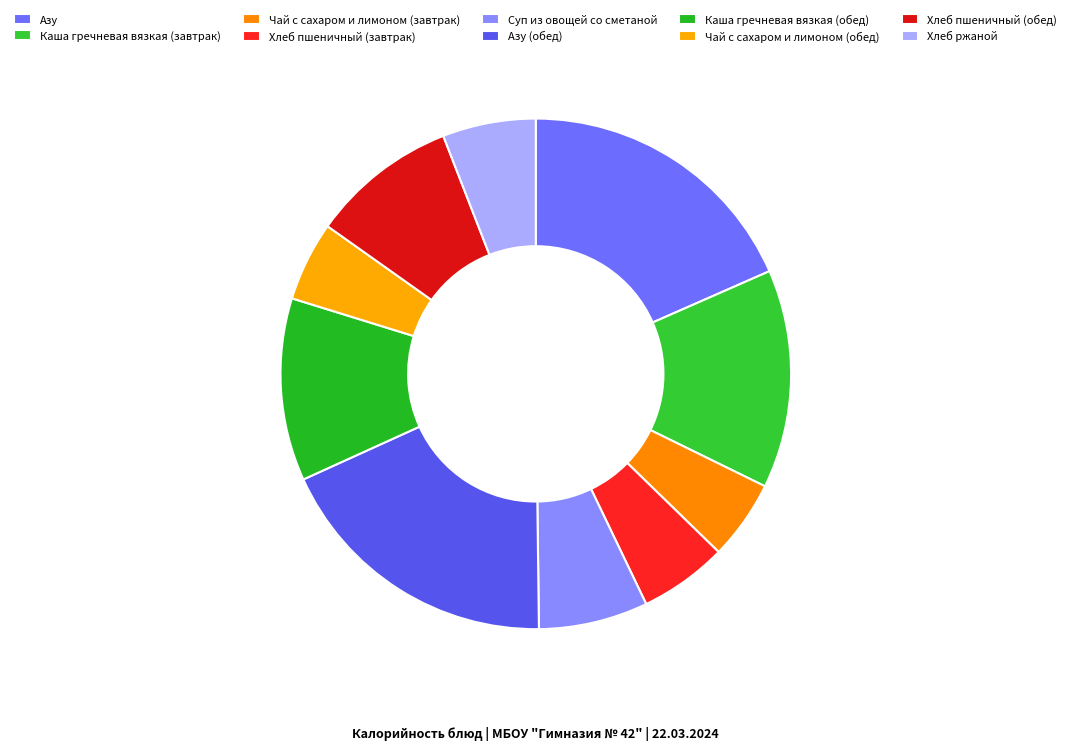

Count the number of slices in the pie.

10